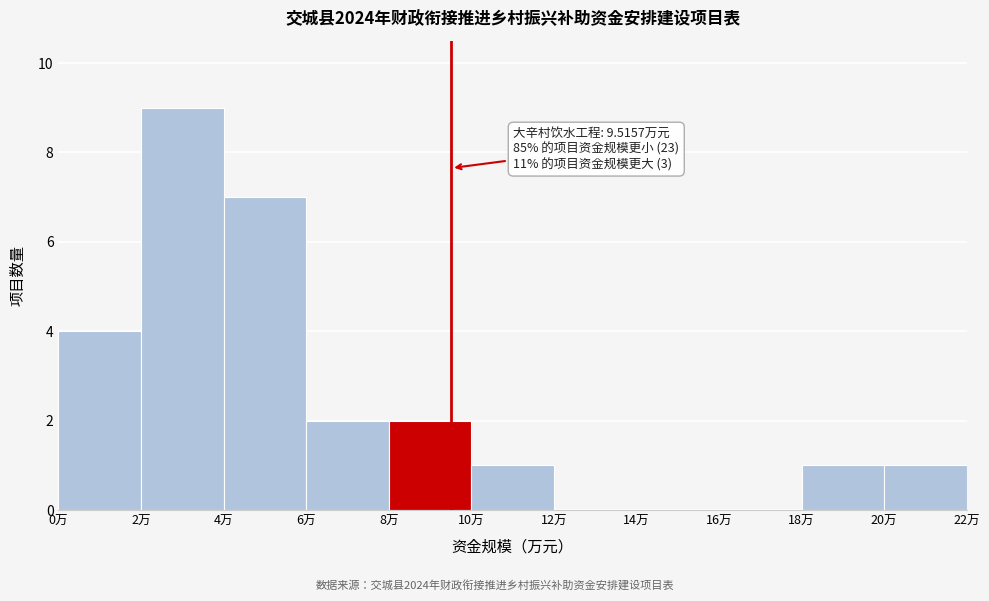

Which range on the x-axis has the tallest bar?

2 to 4